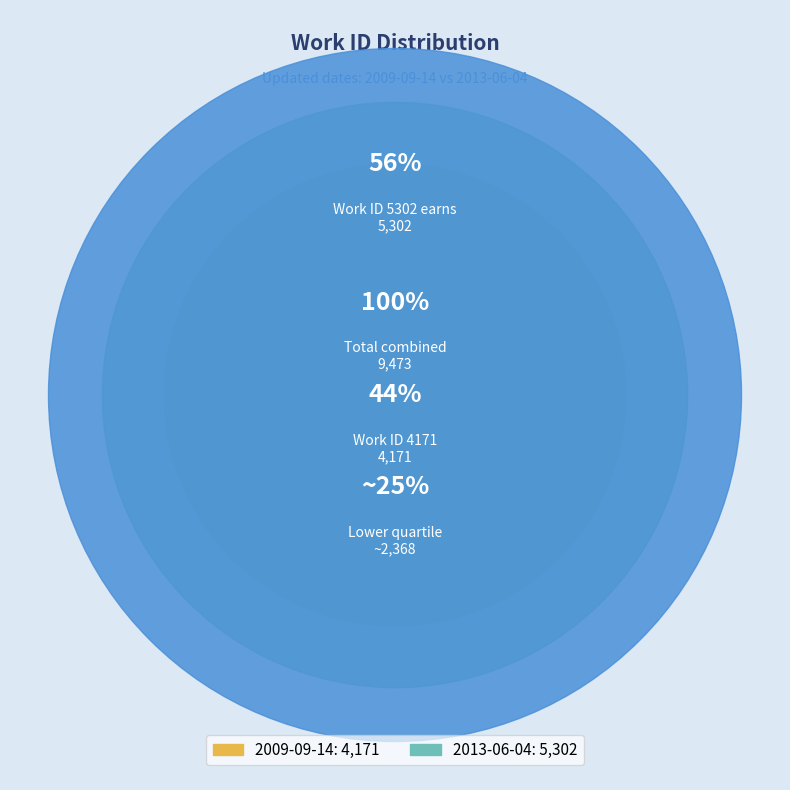

To the nearest percent, what is the average slice percentage?

50%